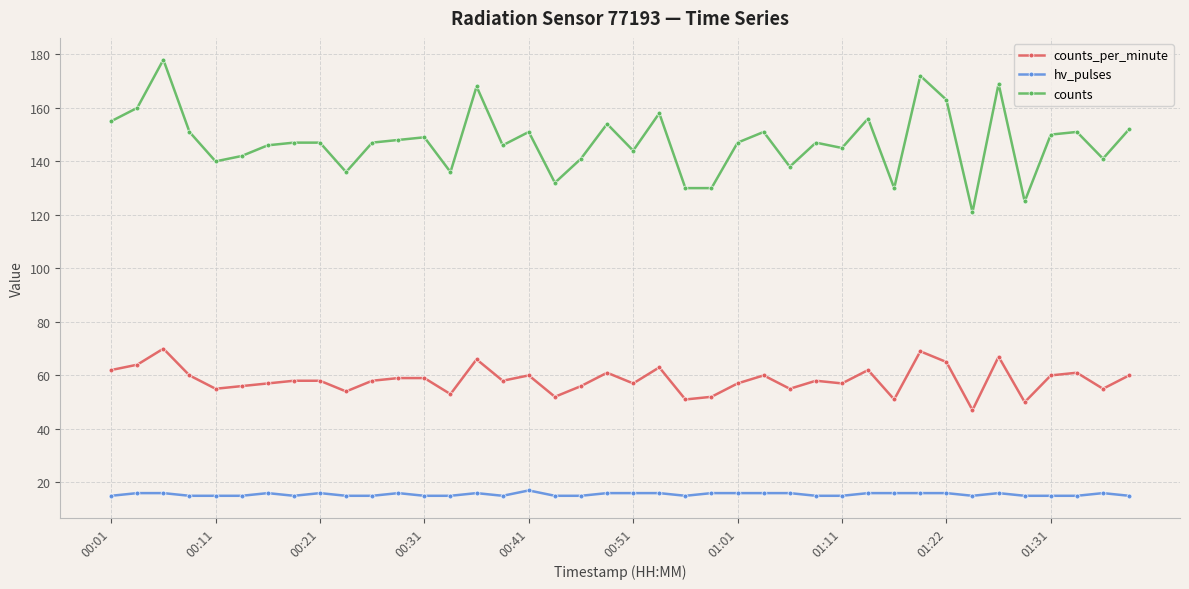

Which series has the widest spread of values?

counts